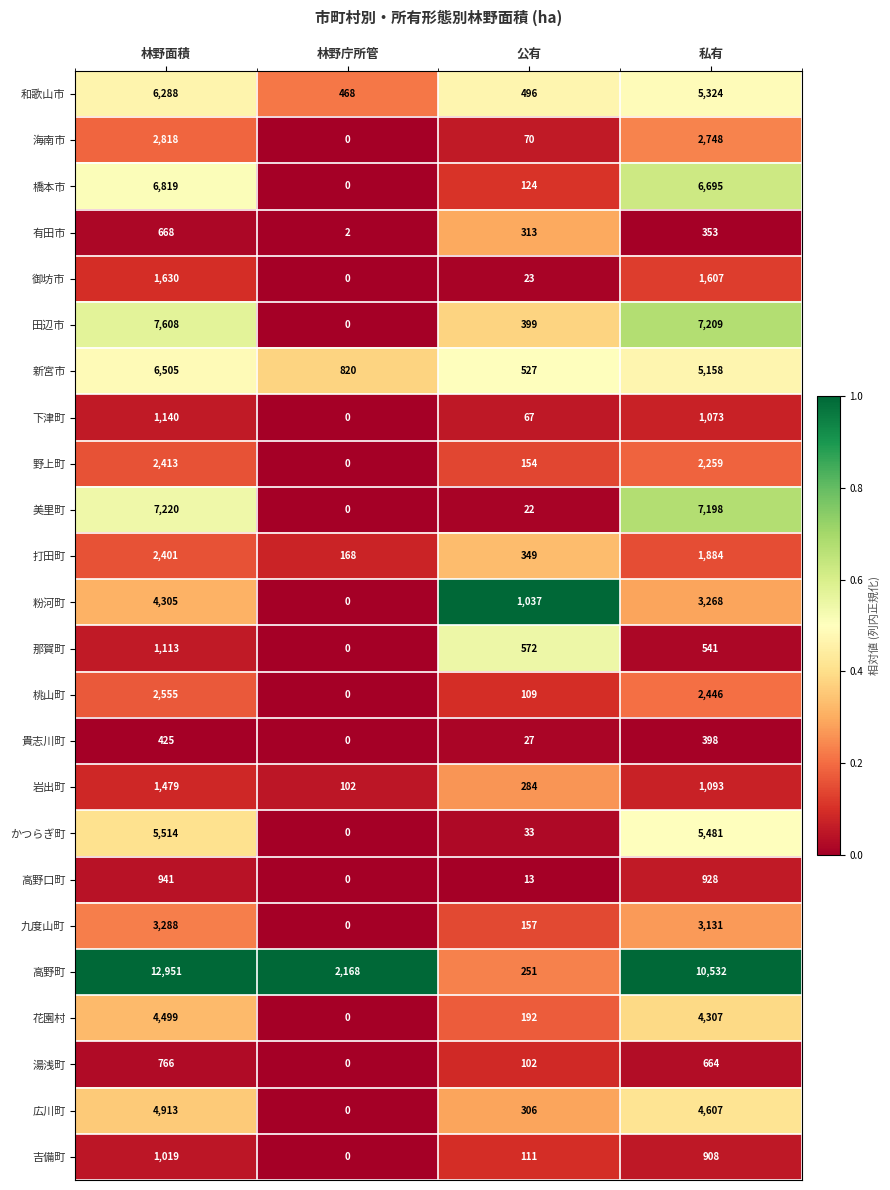

What is the average value of the 橋本市 series?

3410